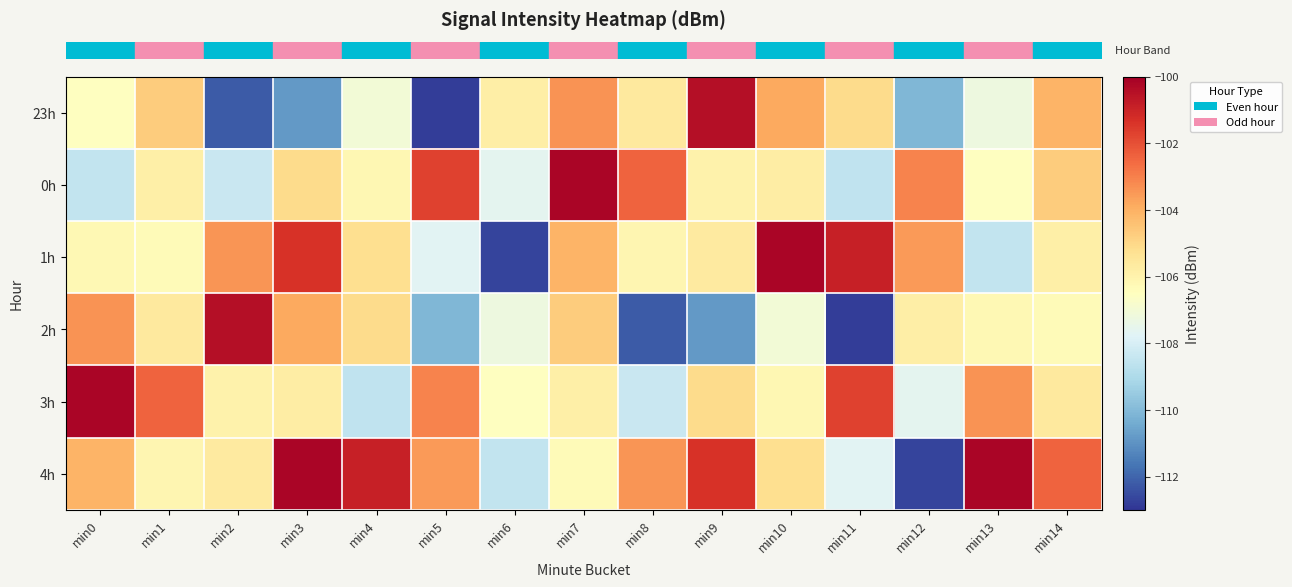

Which label corresponds to the smallest value in the chart?

min5